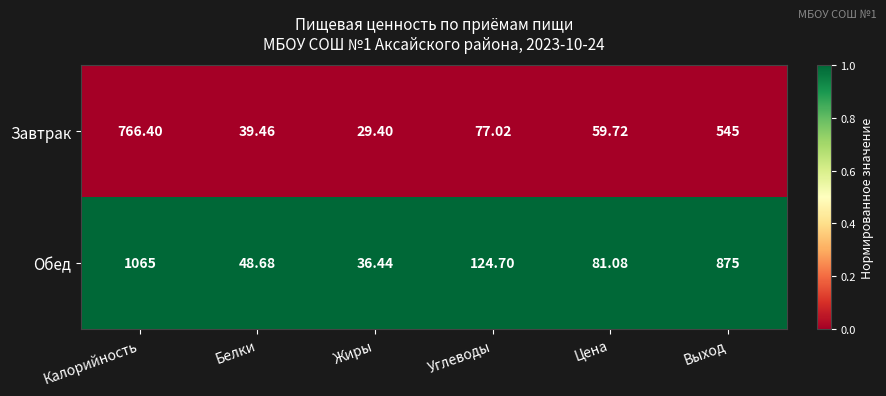

Which series has the largest total across all categories?

Обед